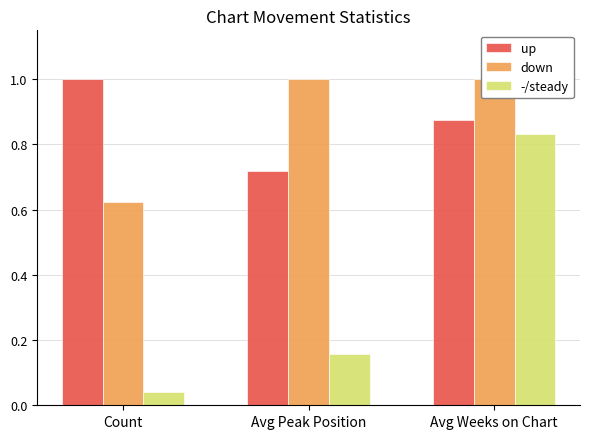

List the series in order of their peak value, lowest first.

-/steady, up, down